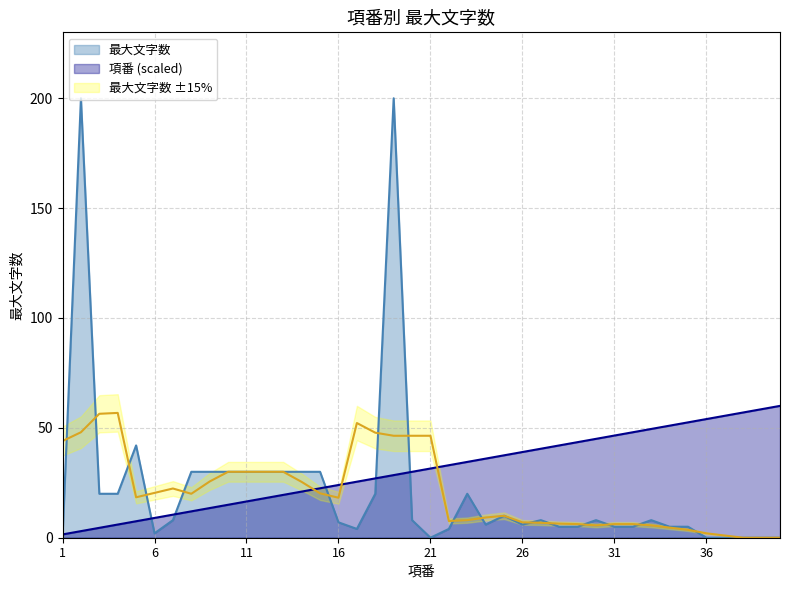

Where does the 項番 series first go above 31?

21